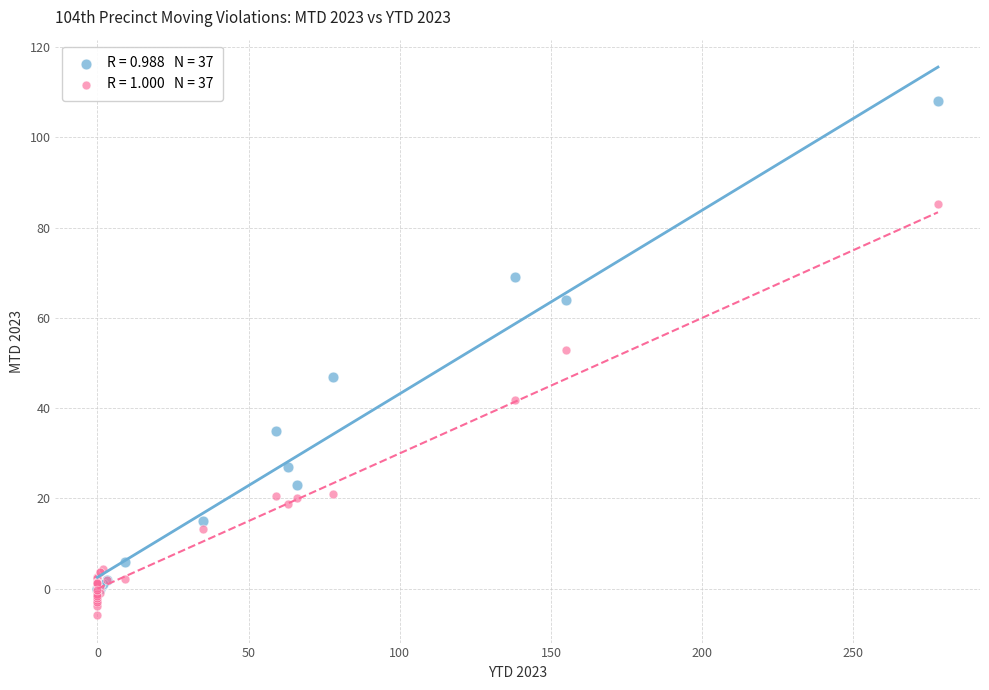

Across all series, what Y value is closest to 51?

52.9